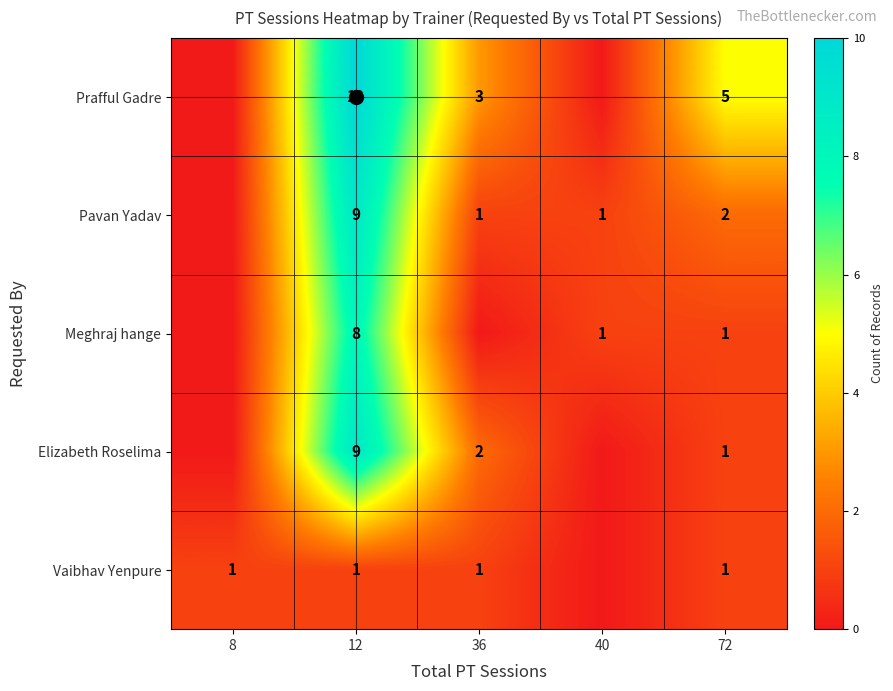

The value of Meghraj hange at 12 is 5. True or false?

False